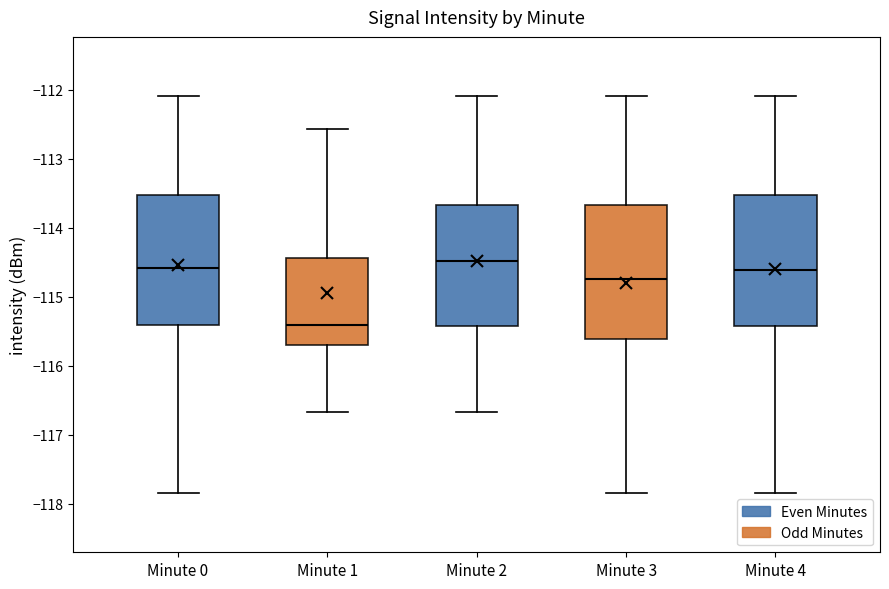

Reading left to right, read every box against the y-axis: the position of its median line, the range the box covers, and the ends of its whiskers. The values are not printed on the chart, so give them approximately, as read against the axis.

Minute 0: median -114.6, box -115.4 to -113.5, whiskers -117.8 to -112.1
Minute 1: median -115.4, box -115.7 to -114.4, whiskers -116.7 to -112.6
Minute 2: median -114.5, box -115.4 to -113.7, whiskers -116.7 to -112.1
Minute 3: median -114.7, box -115.6 to -113.7, whiskers -117.8 to -112.1
Minute 4: median -114.6, box -115.4 to -113.5, whiskers -117.8 to -112.1